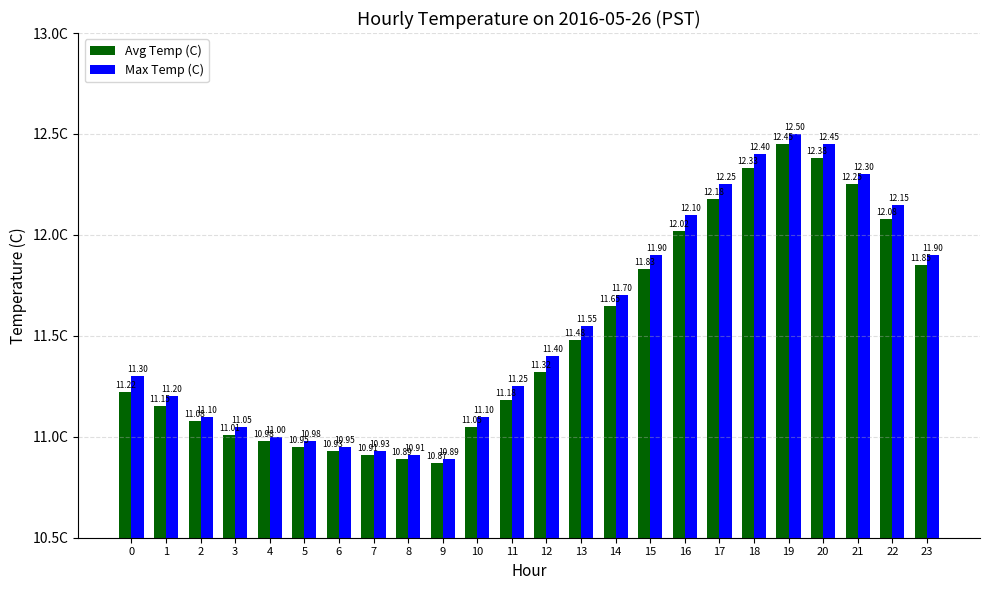

What is the sum of all Avg Temp (C) values?

276.0